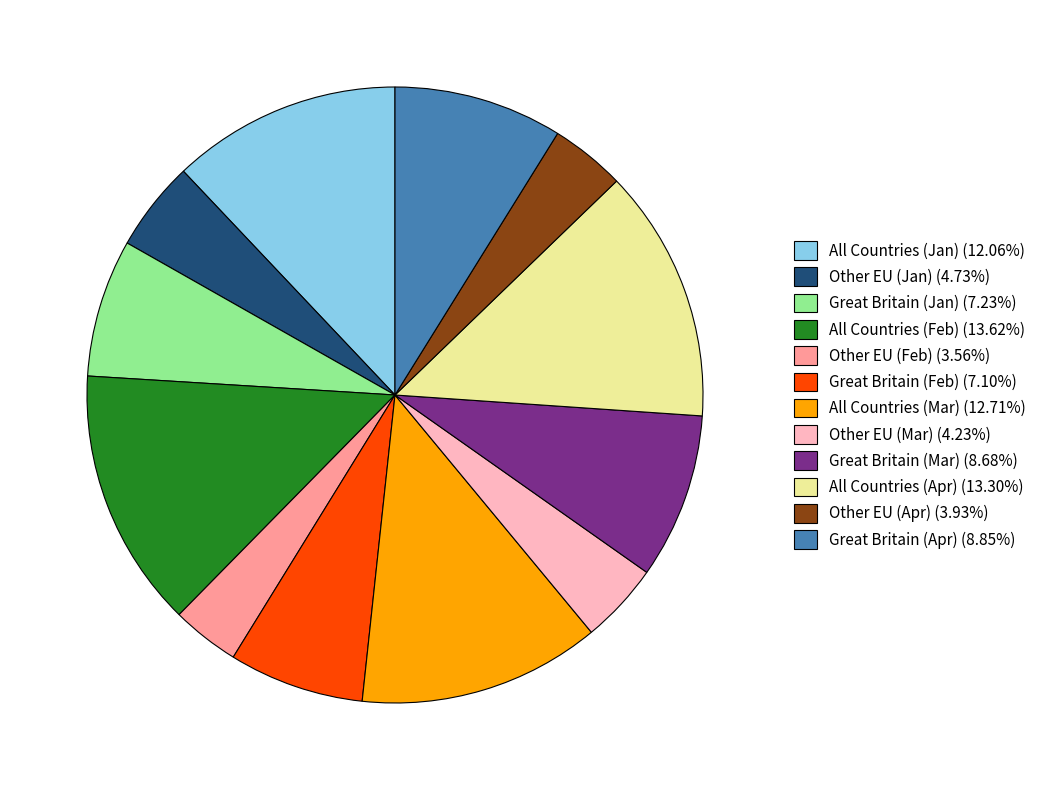

Does Great Britain (Apr) (8.85%) account for over 50% of the chart?

No